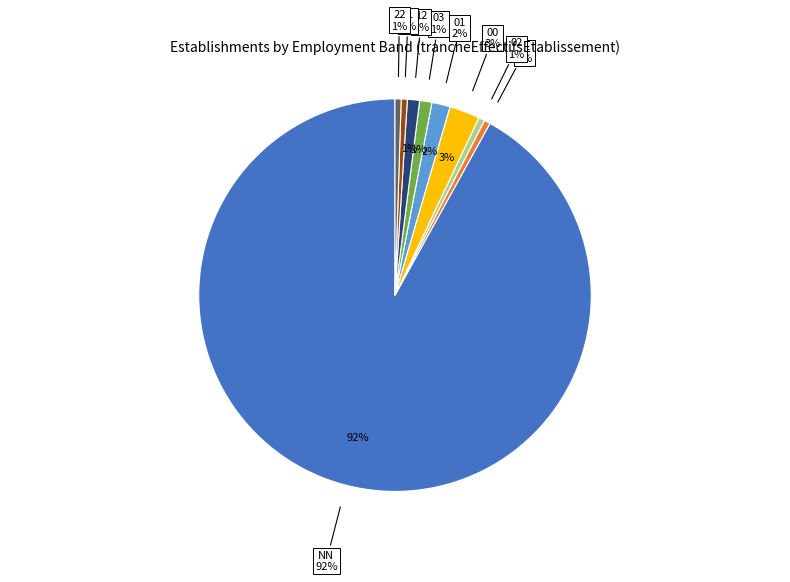

How many slices are in this pie chart?

9